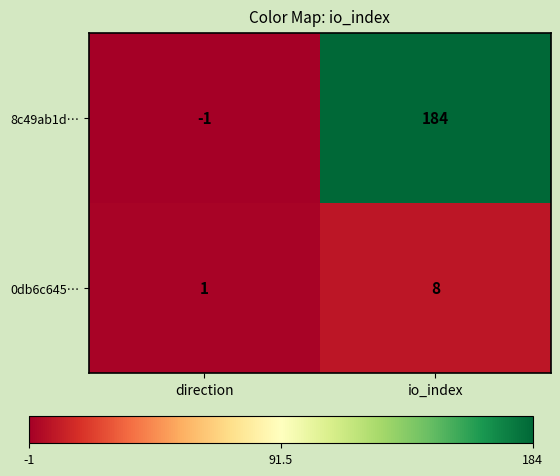

True or false: 8c49ab1d… has a value of 184 at io_index.

True